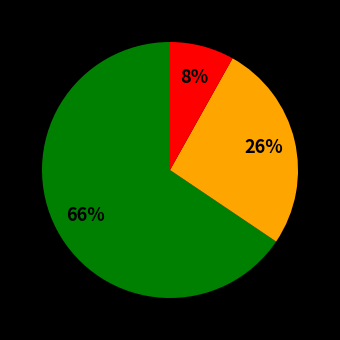

To the nearest percent, what is the average slice percentage?

33%